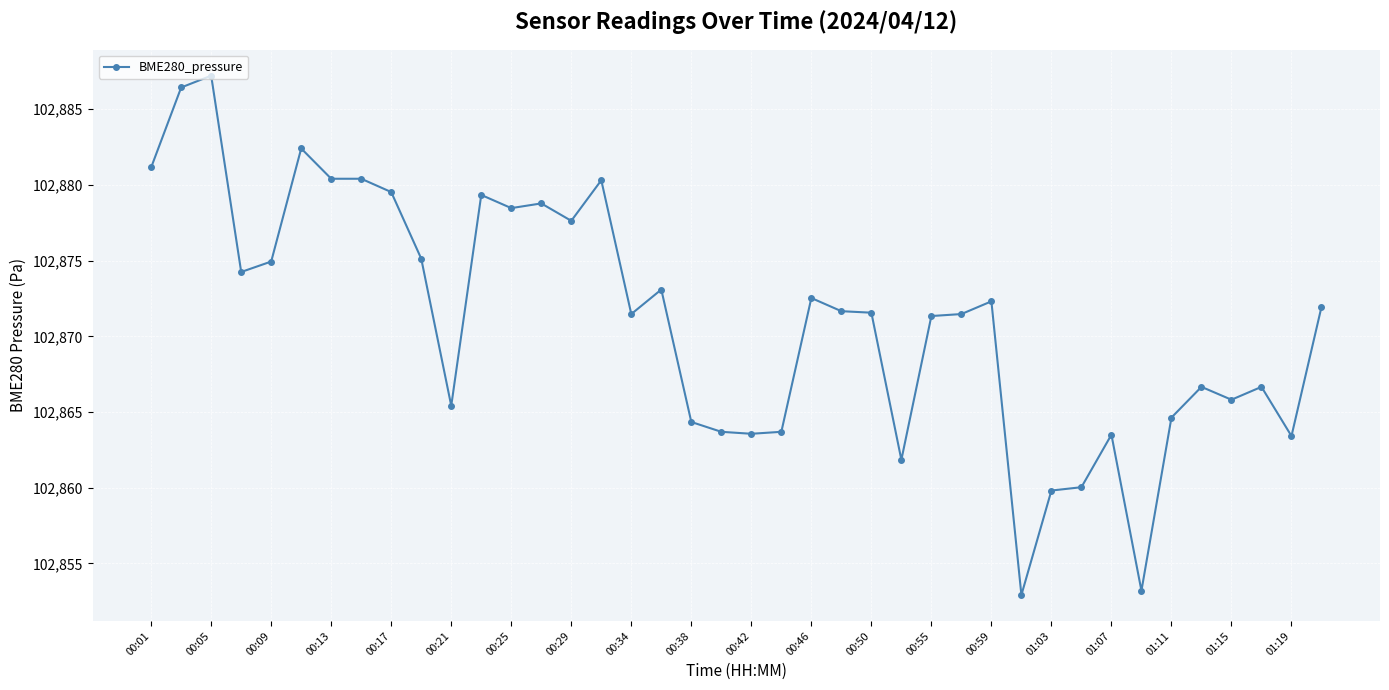

What is the difference between the maximum and minimum values?

34.3